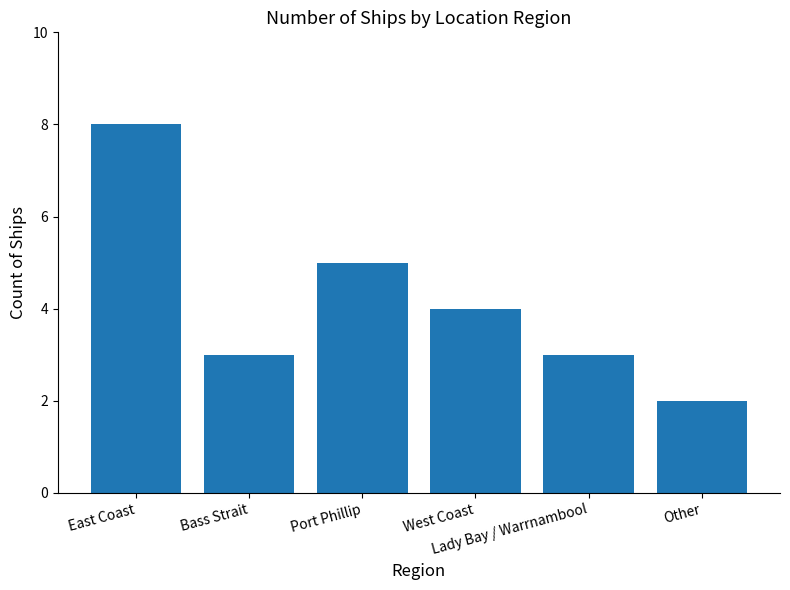

True or false: the data shows 3 at Other.

False